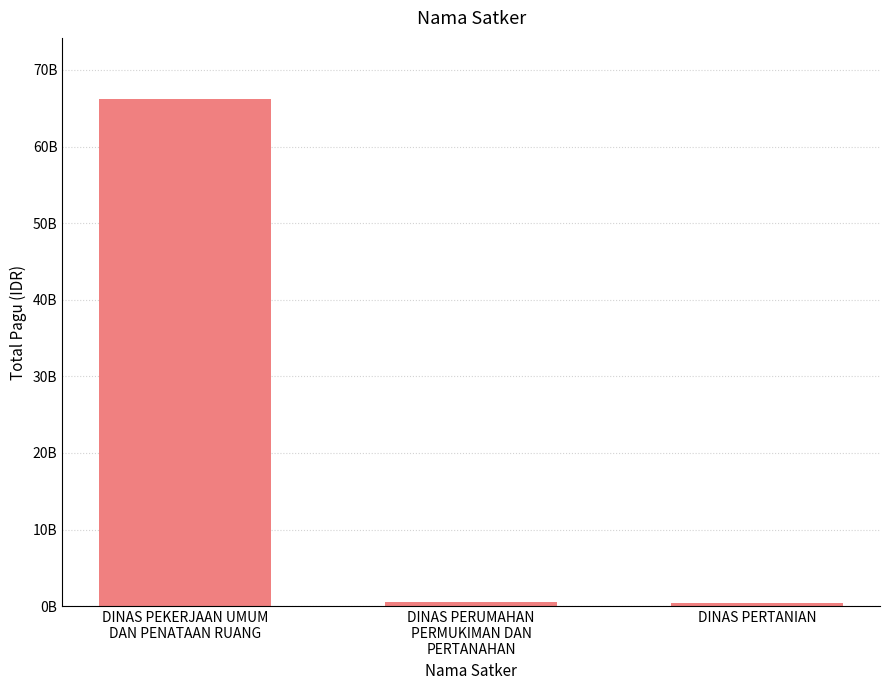

What is the sum of all values?

67169302700